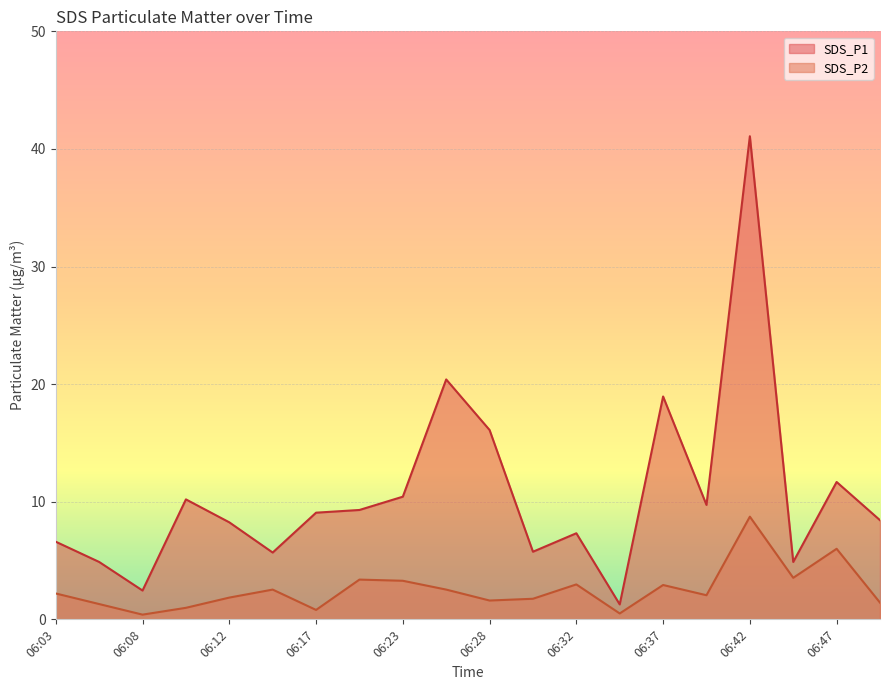

Where is the first local maximum for SDS_P1?

06:10